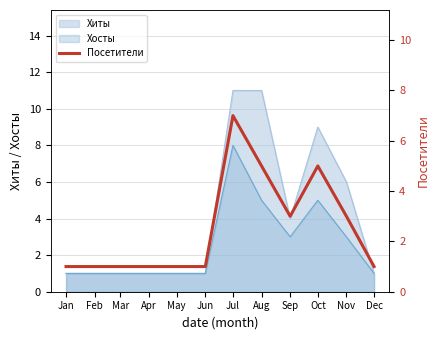

Where is the data nearest to the value 4?

Aug